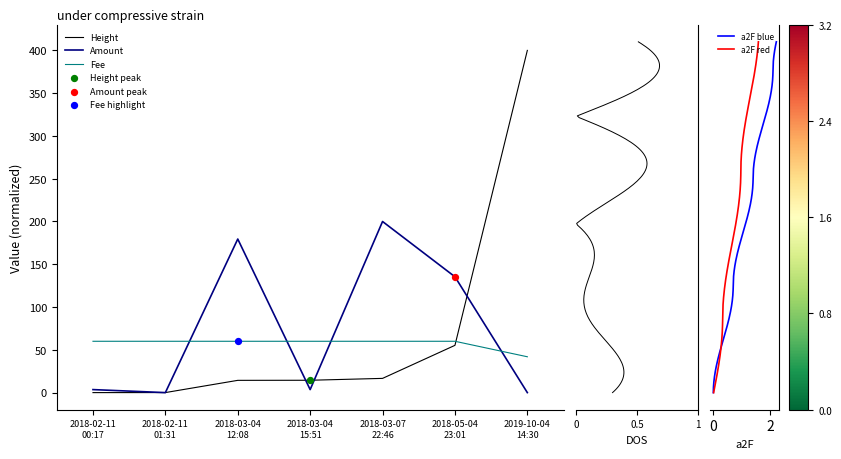

What are all the series names shown in the legend?

Height, Amount, Fee